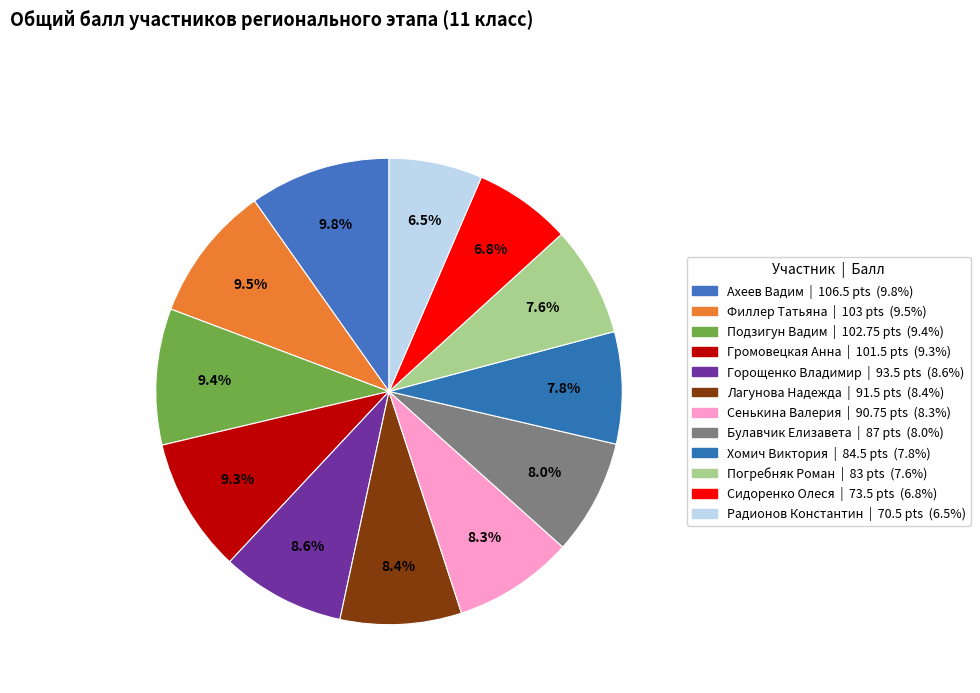

How many slices are in this pie chart?

12